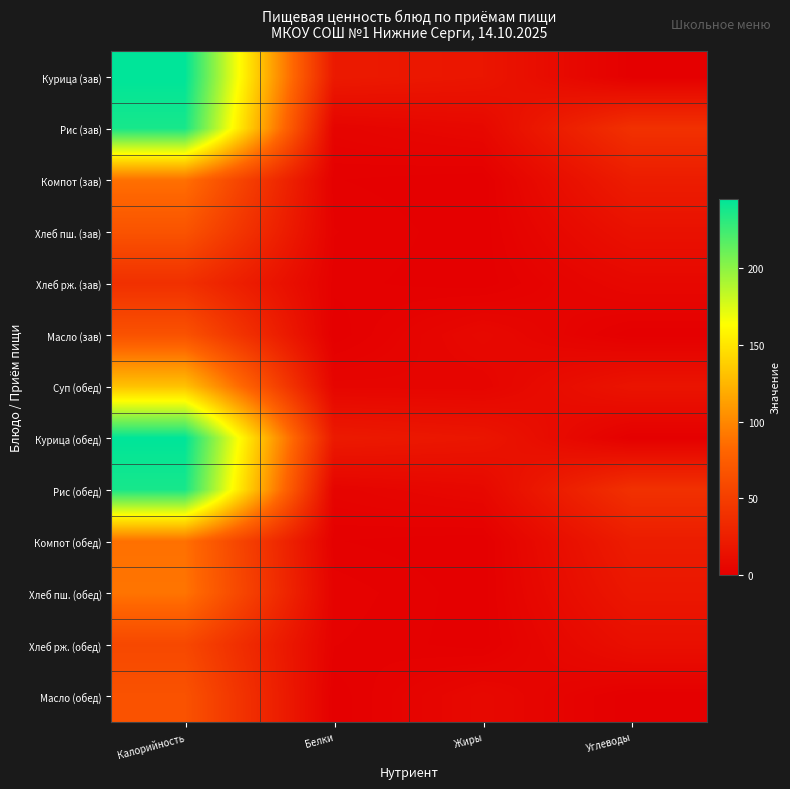

At which category is the sum across all series the highest?

Калорийность